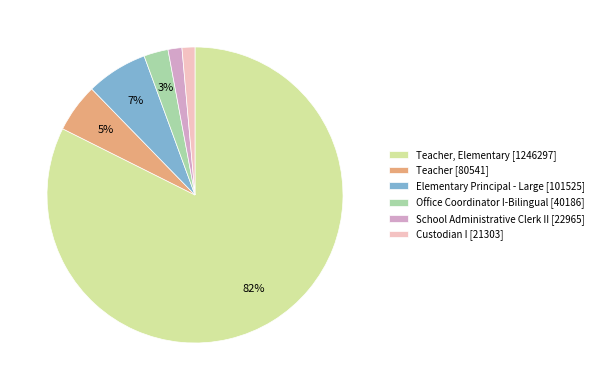

Which has a higher value, Teacher [80541] or Office Coordinator I-Bilingual [40186]?

Teacher [80541]